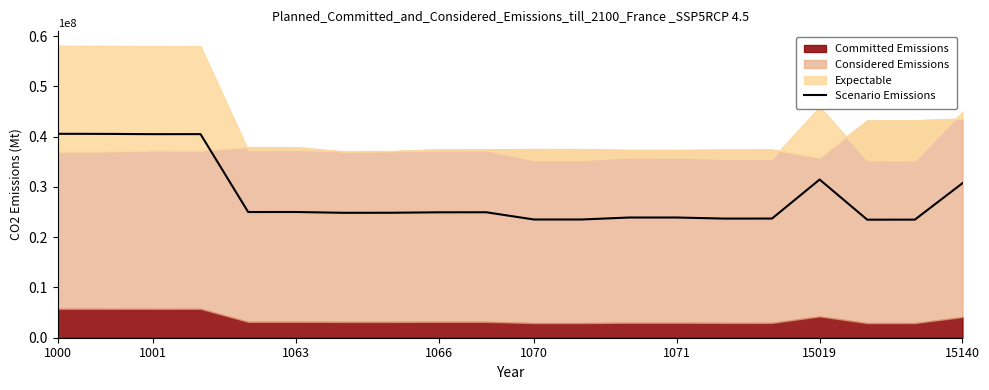

Read the value at 1070.

23519280.0